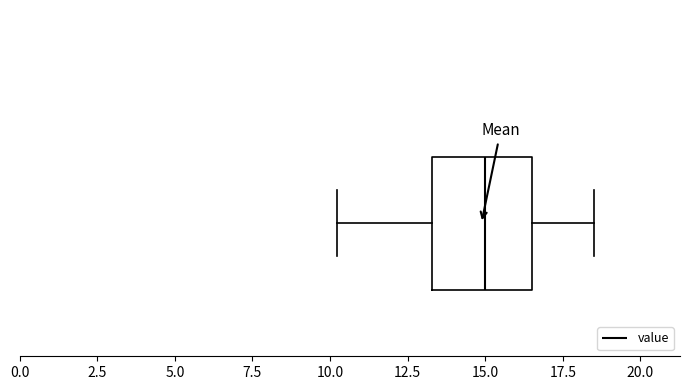

Transcribe this box plot: give where the median line is, the range the box spans, and where the two whiskers end, as read against the x-axis. The values are not printed on the chart, so give them approximately, as read against the axis.

median 15.0, box 13.5 to 16.5, whiskers 10.0 to 18.5